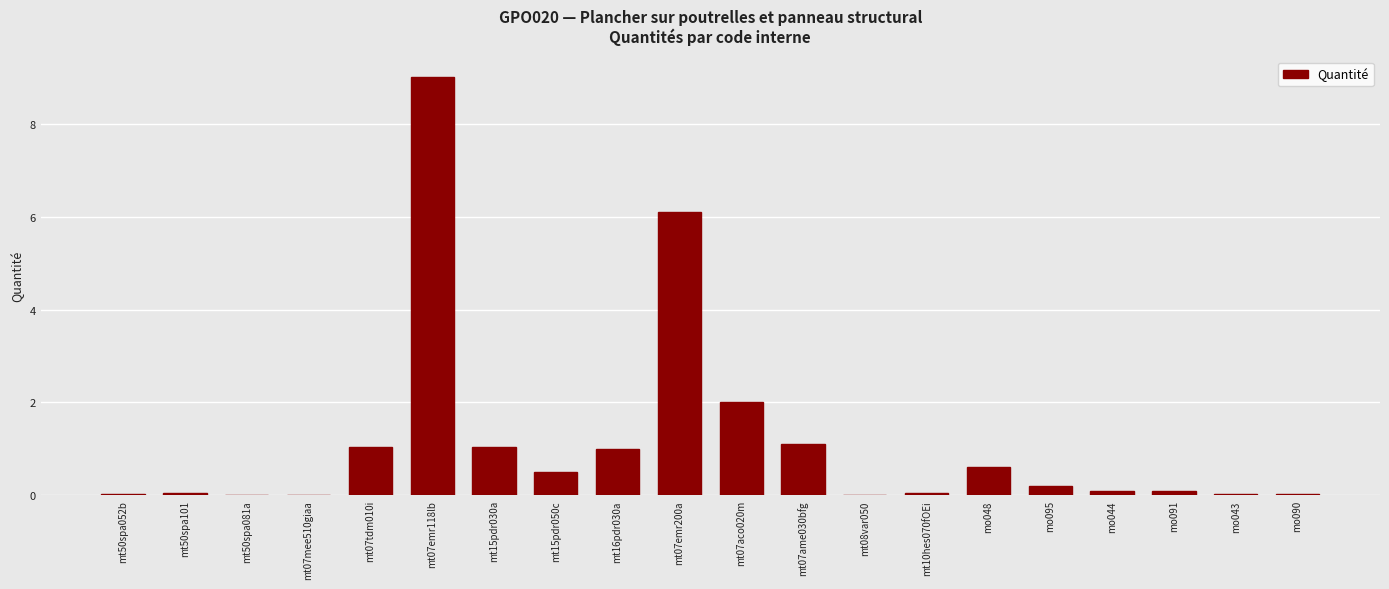

Which has a higher value, mt07emr118lb or mt07tdm010i?

mt07emr118lb